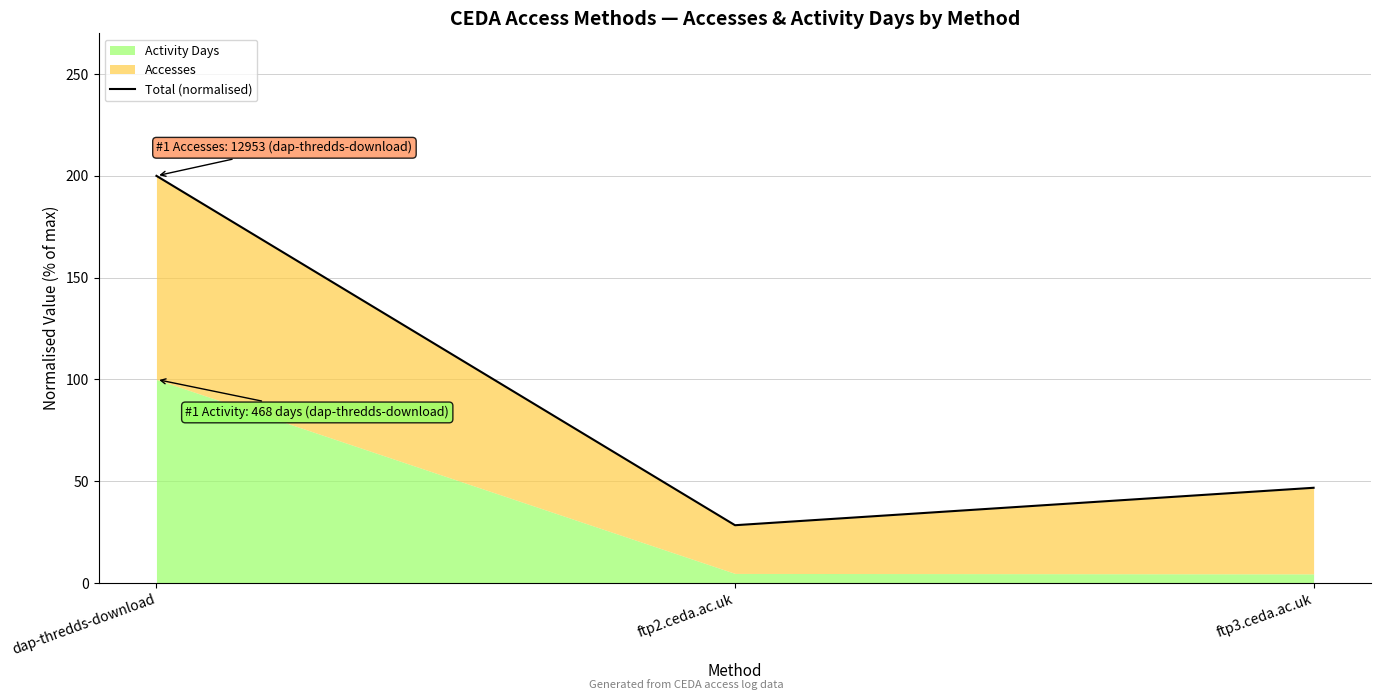

What is the ratio of the value at ftp2.ceda.ac.uk to the value at ftp3.ceda.ac.uk?

0.6